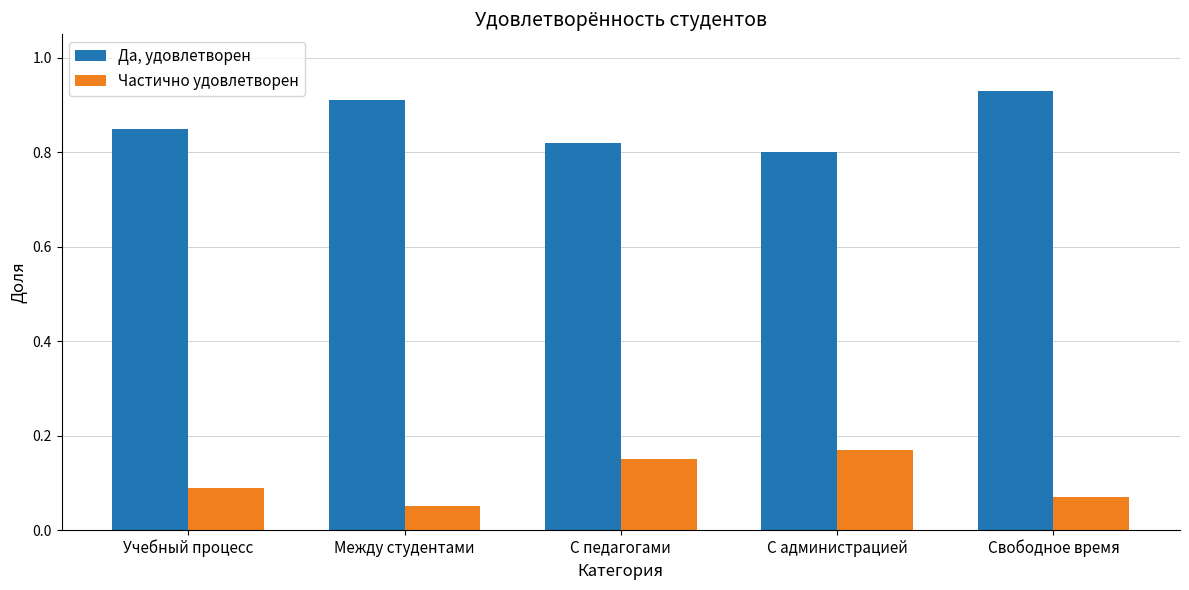

List the series in order of their overall mean, highest first.

Да, удовлетворен, Частично удовлетворен